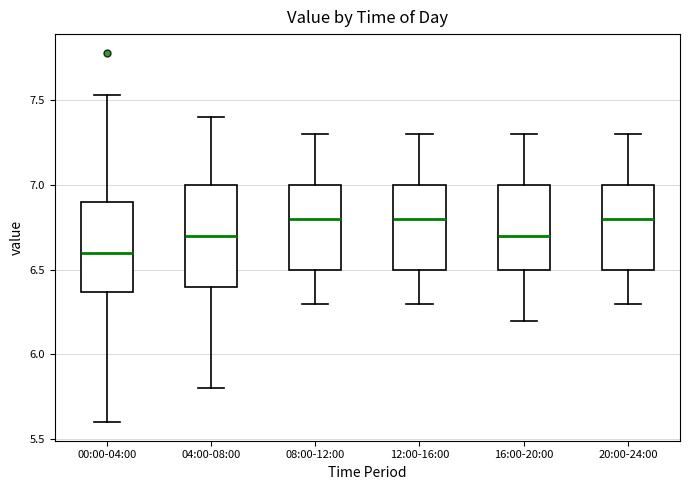

Where does the upper whisker of the box for 08:00-12:00 end on the y-axis? The values are not printed on the chart, so give them approximately, as read against the axis.

7.30